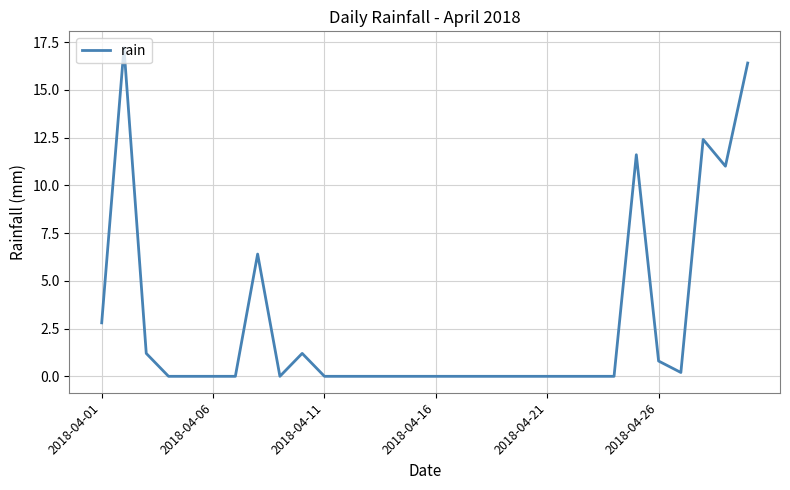

What is the difference between the maximum and minimum values?

17.2